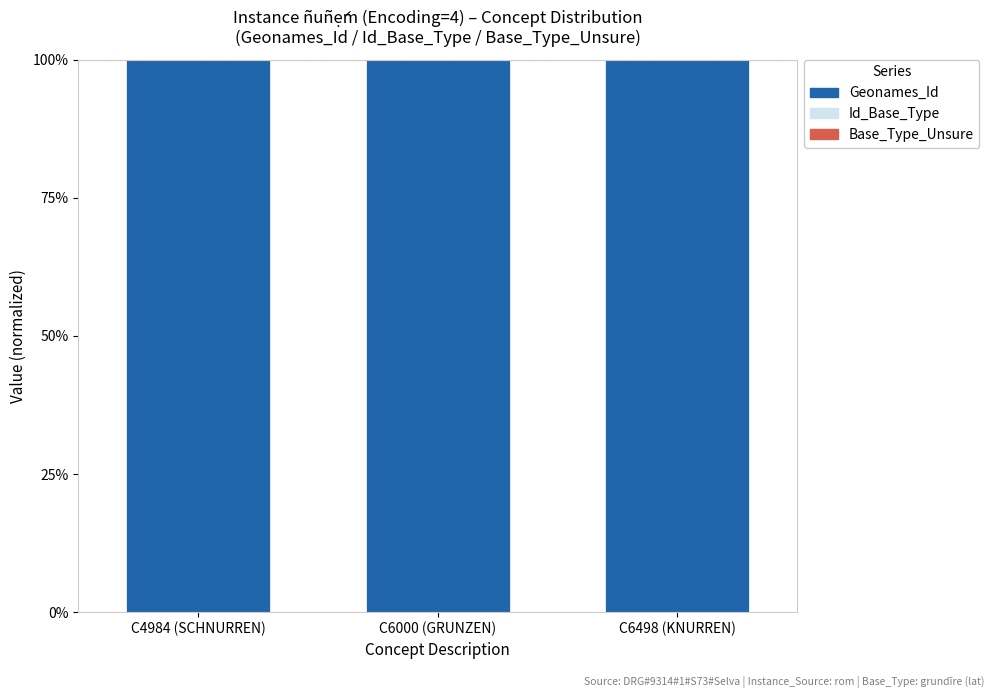

The value of Geonames_Id at C6000 (GRUNZEN) is 32.9. True or false?

False